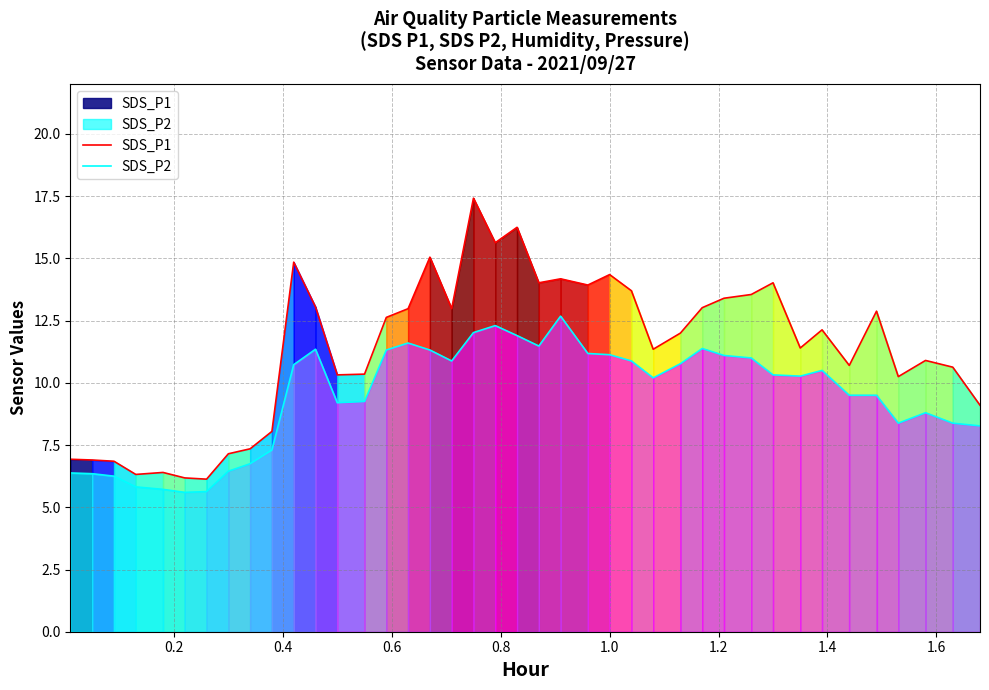

Count the number of categories in the chart.

40